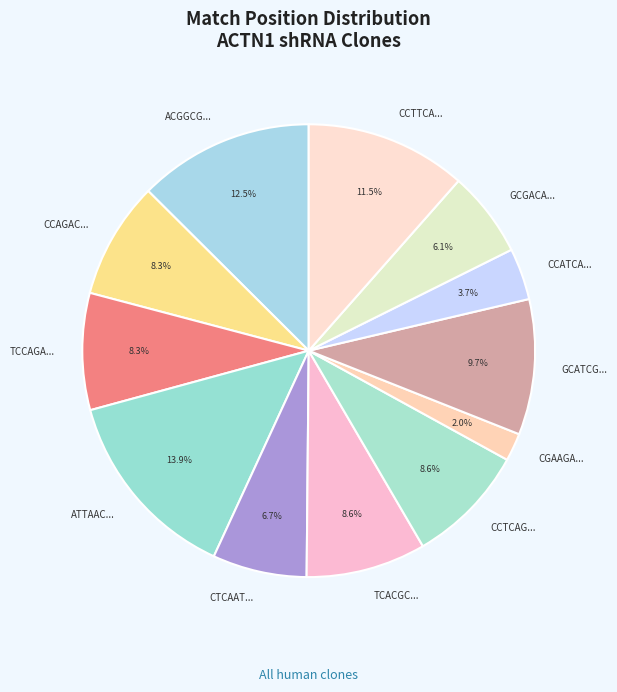

Which slice is the largest?

ATTAAC...